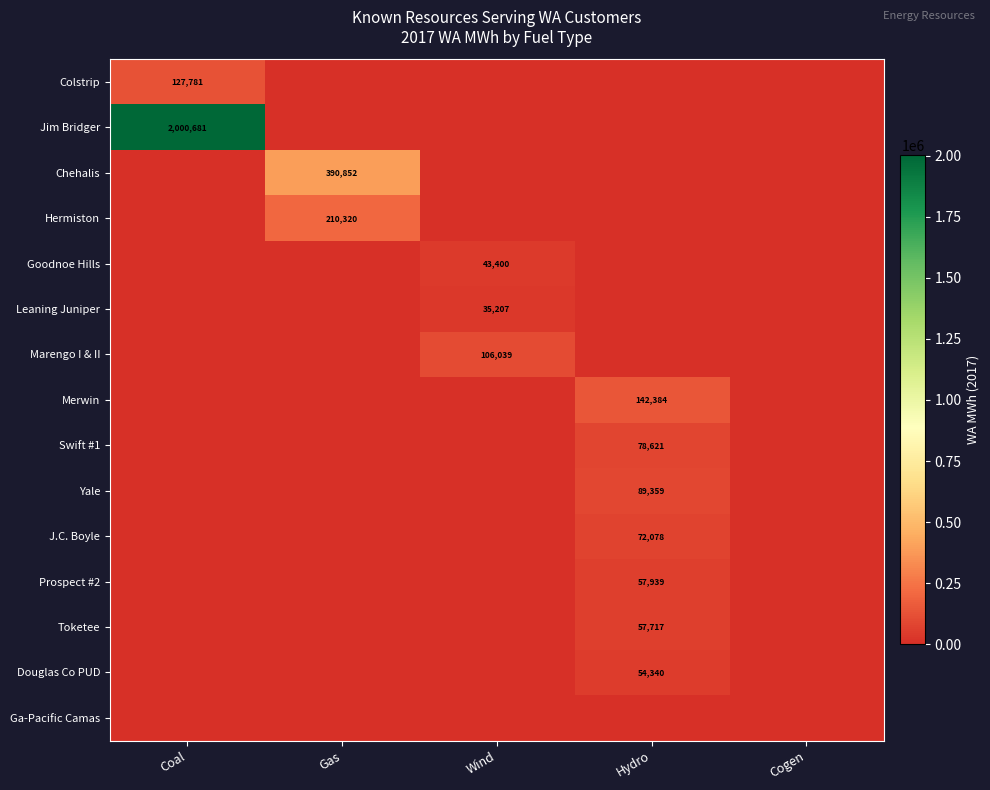

How many series are shown in this chart?

15